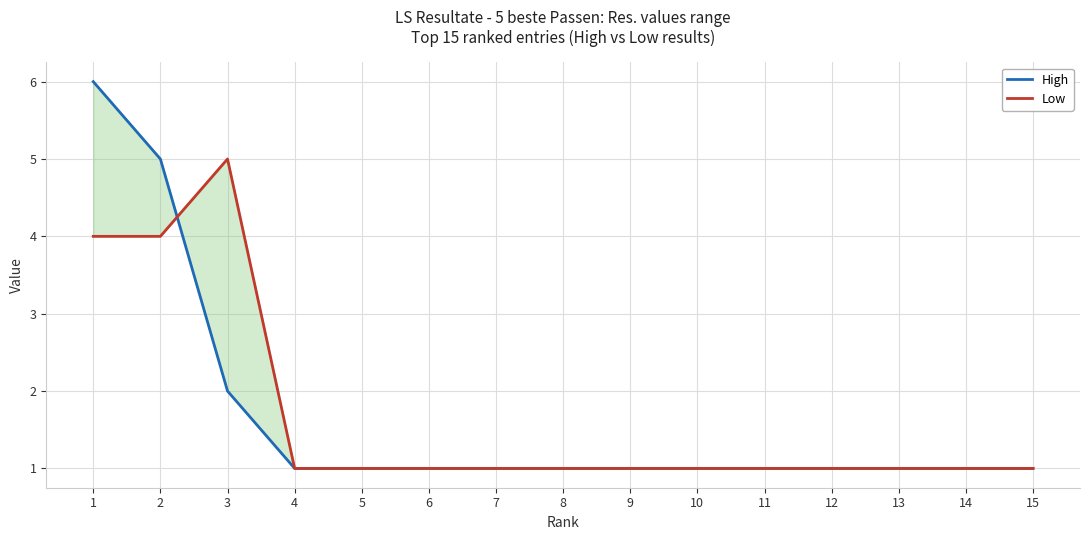

Between 9 and 14, which is larger?

9